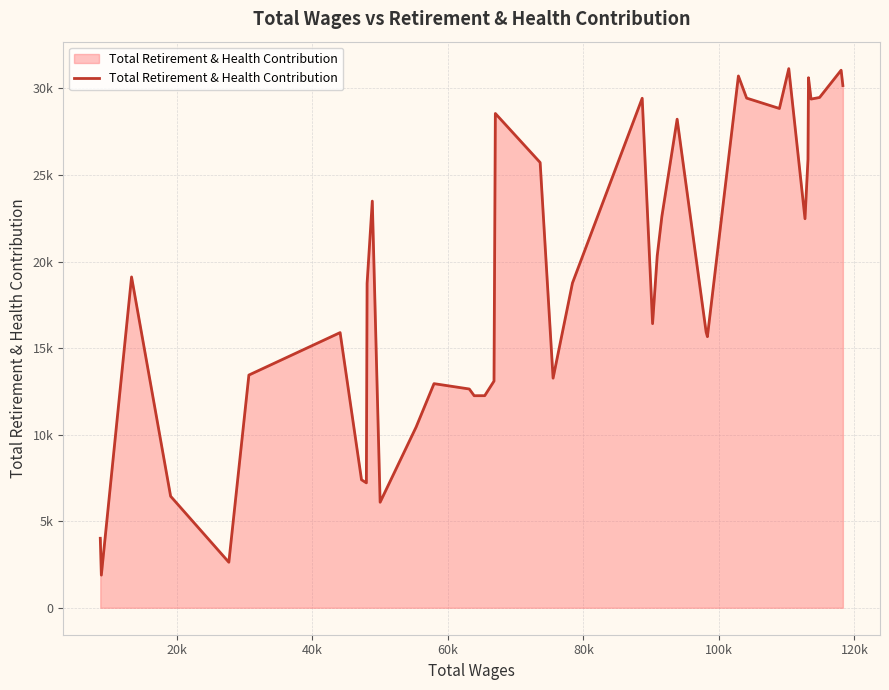

What is the maximum value shown in the chart?

31145